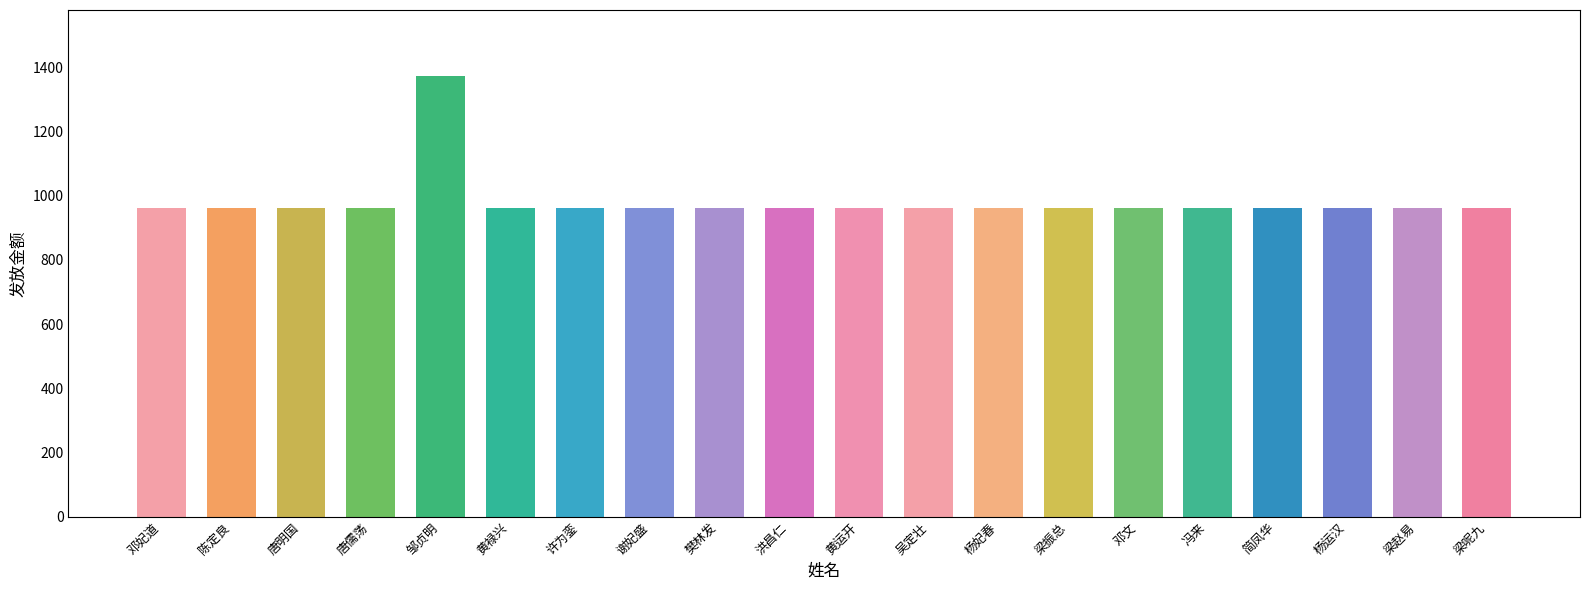

What is the change in value from 邹贞明 to 黄禄兴?

-412